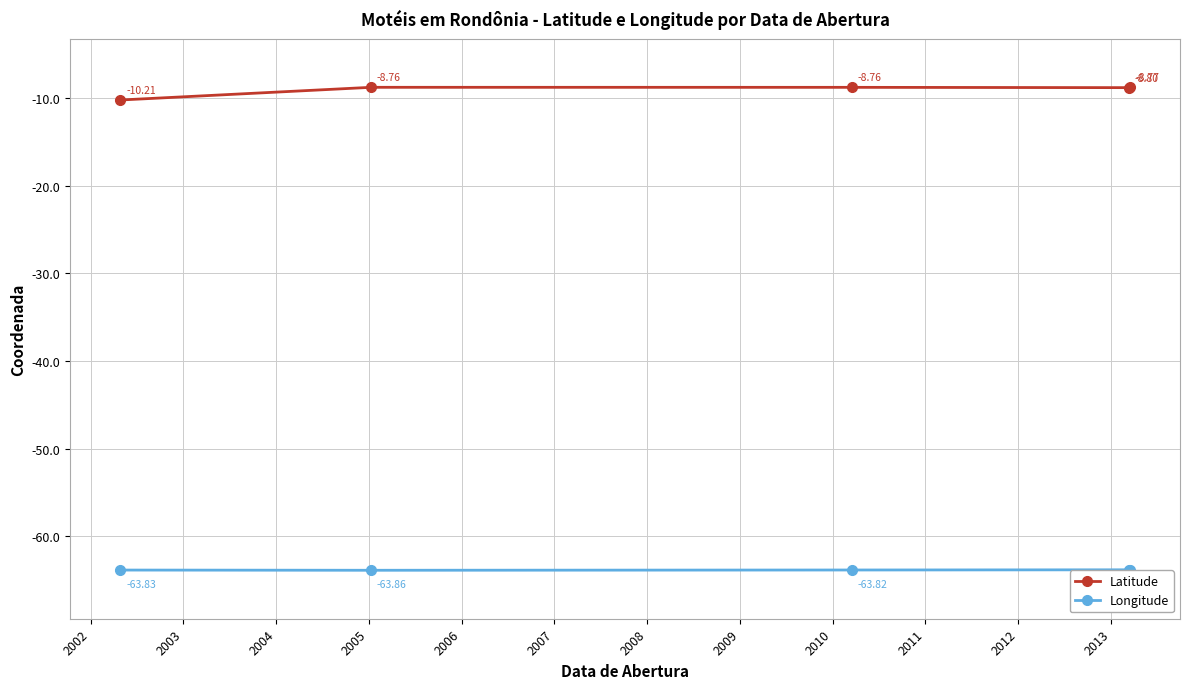

True or false: Longitude and Latitude intersect in this chart.

False